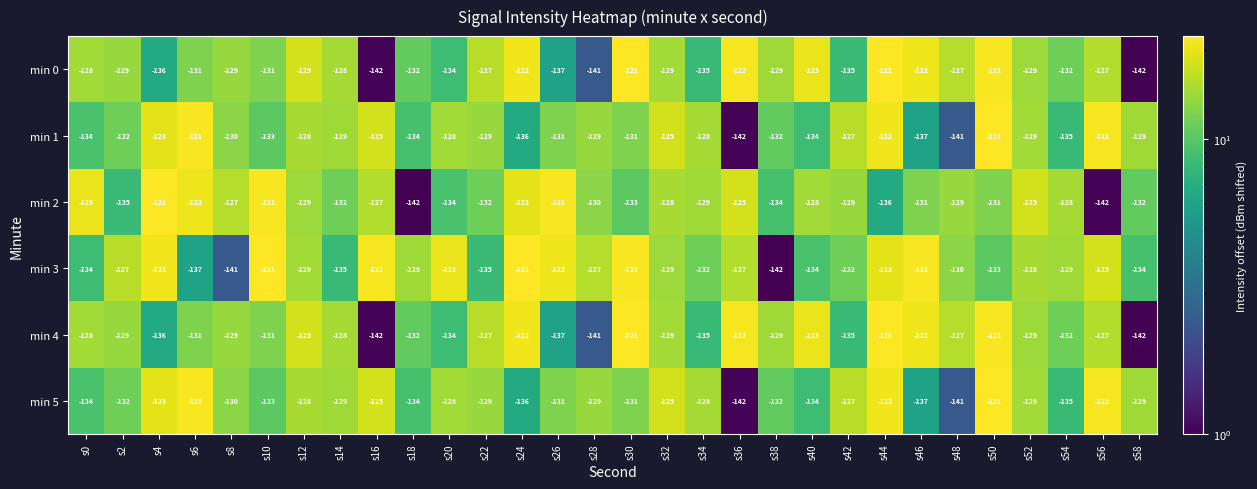

At how many categories does at least one series exceed -134?

30